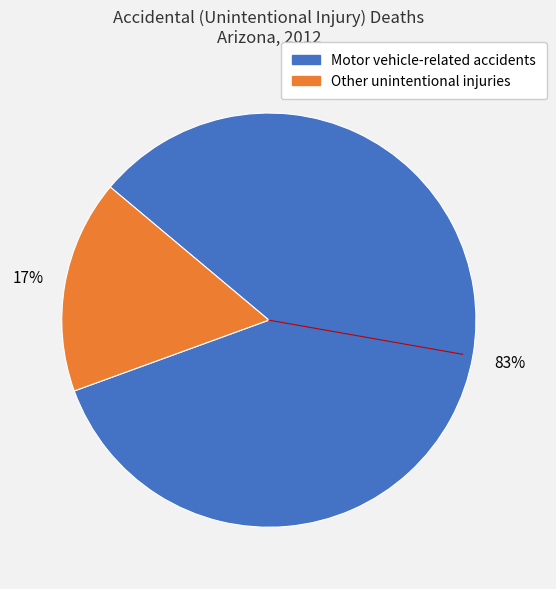

To the nearest percent, what is the average slice percentage?

50%